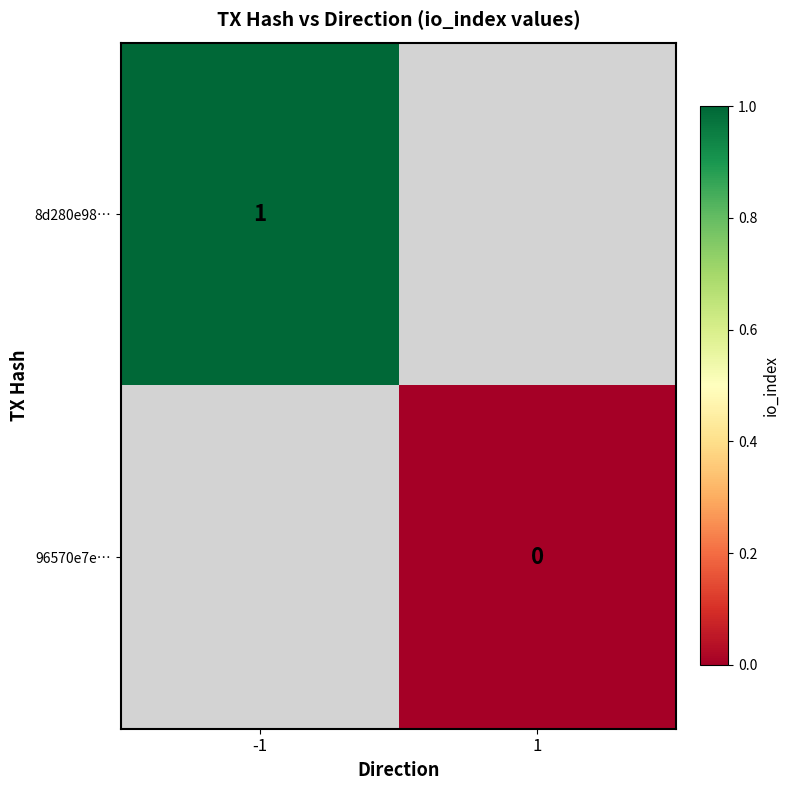

How many data points does each series have?

2